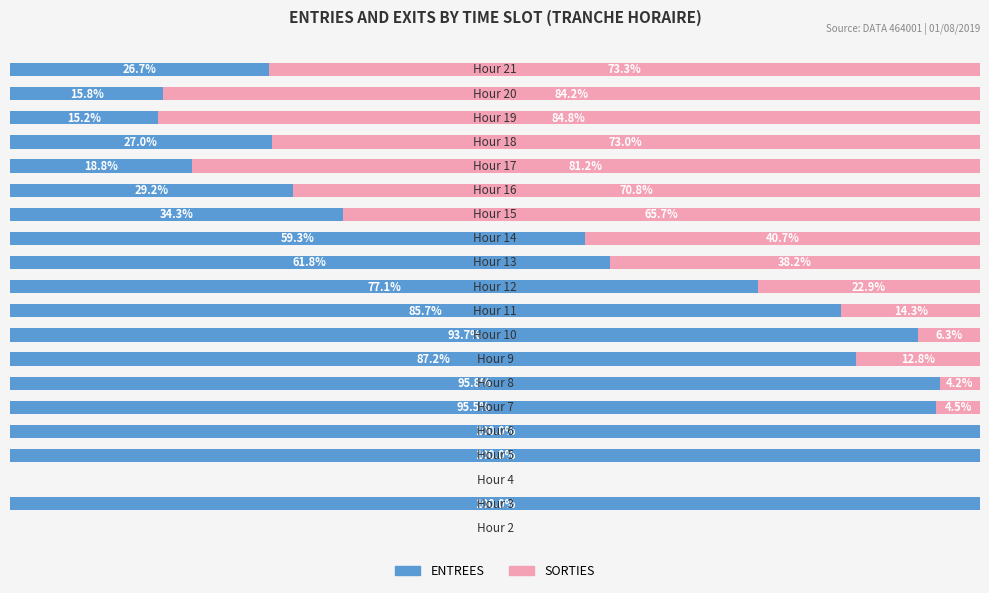

What are all the series names shown in the legend?

ENTREES, SORTIES